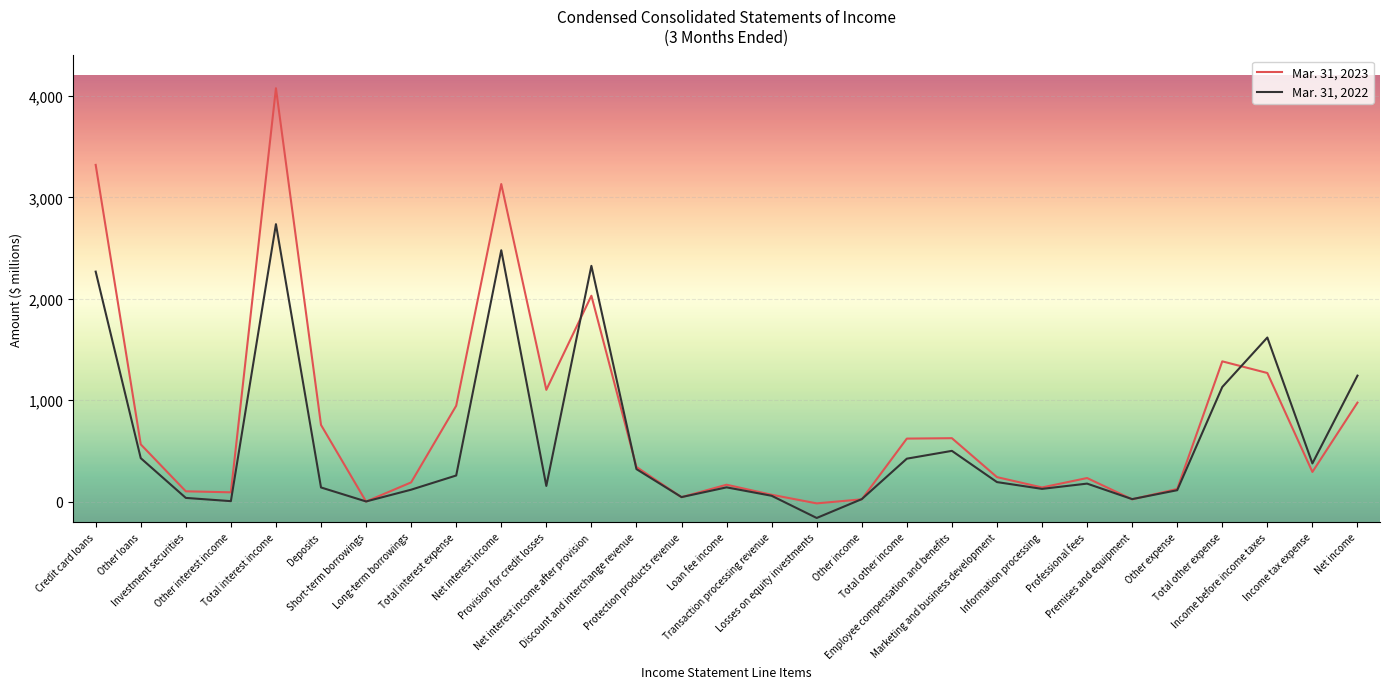

Is the value of Mar. 31, 2022 at Information processing greater than the value of Mar. 31, 2023 at Discount and interchange revenue?

No